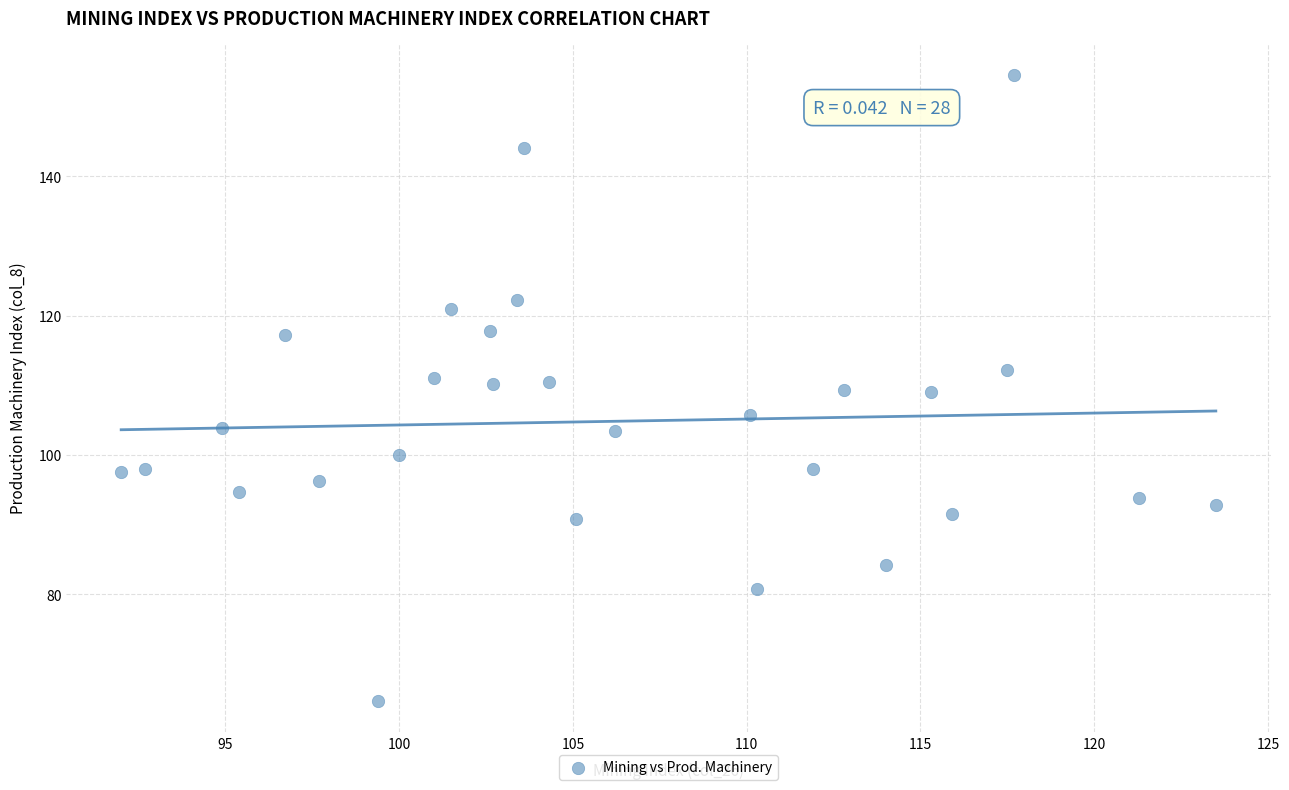

What is the range of Y values (max minus min)?

89.9